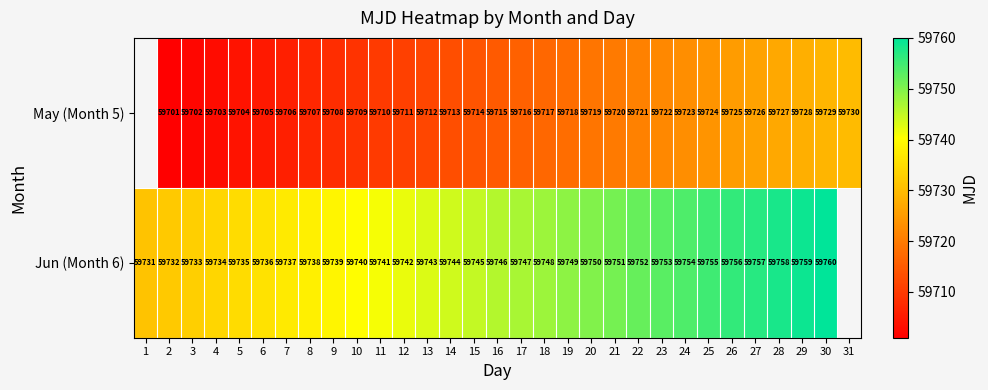

What is the smallest value displayed?

59701.0